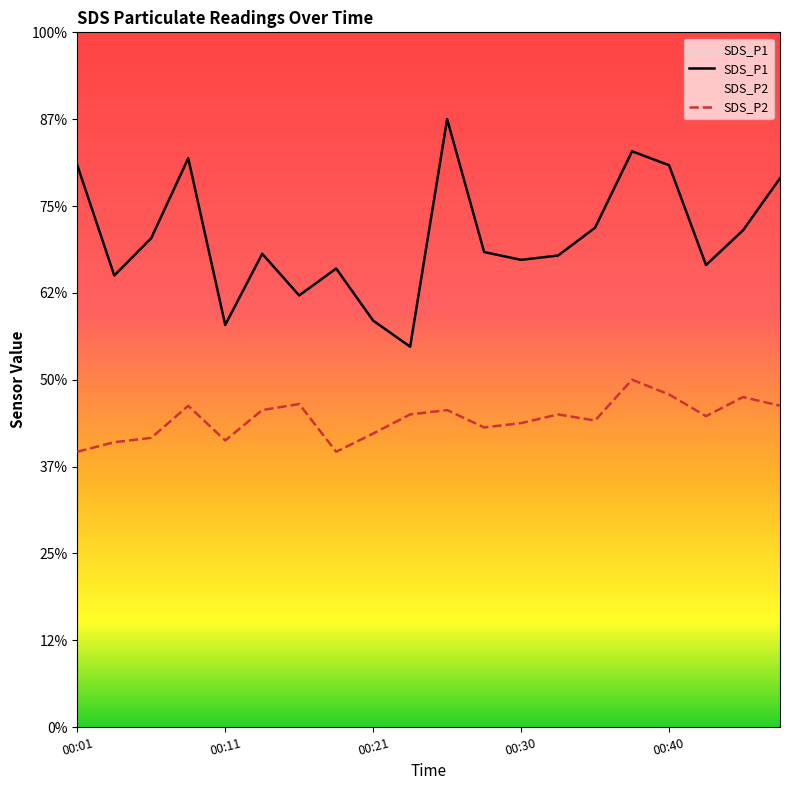

Rank the series at 00:08 from highest to lowest value.

SDS_P1, SDS_P2